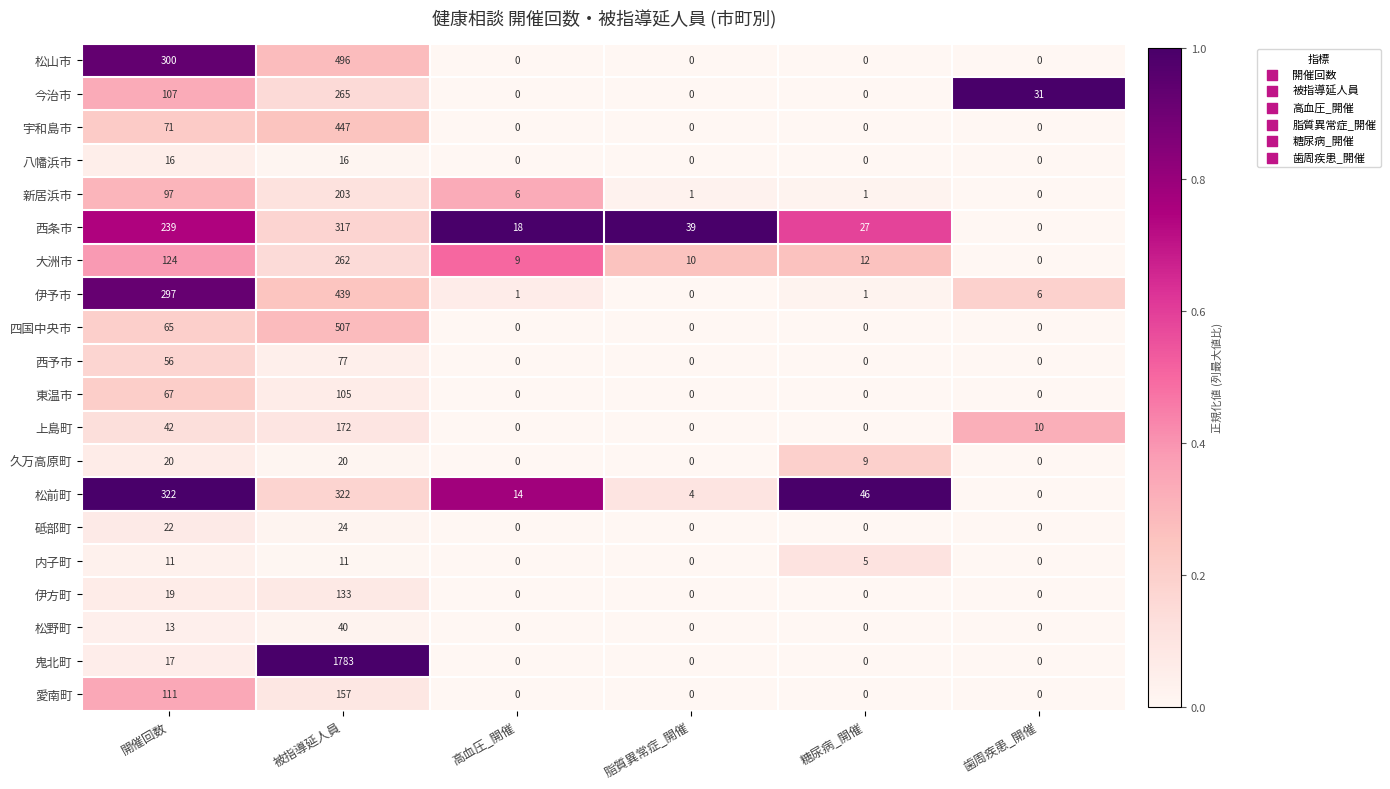

List the series in order of their peak value, highest first.

鬼北町, 四国中央市, 松山市, 宇和島市, 伊予市, 松前町, 西条市, 今治市, 大洲市, 新居浜市, 上島町, 愛南町, 伊方町, 東温市, 西予市, 松野町, 砥部町, 久万高原町, 八幡浜市, 内子町